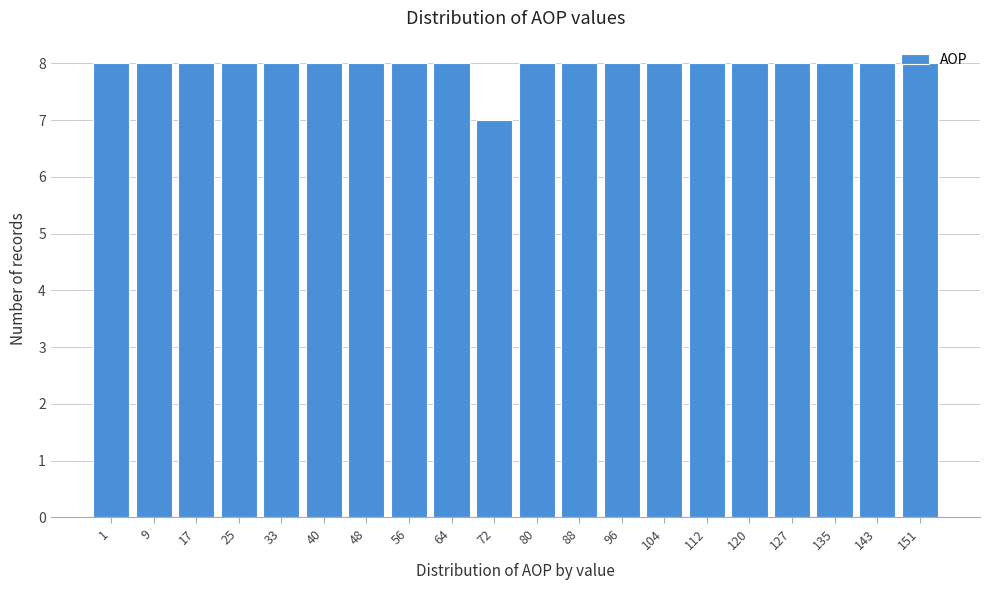

What is the average value?

8